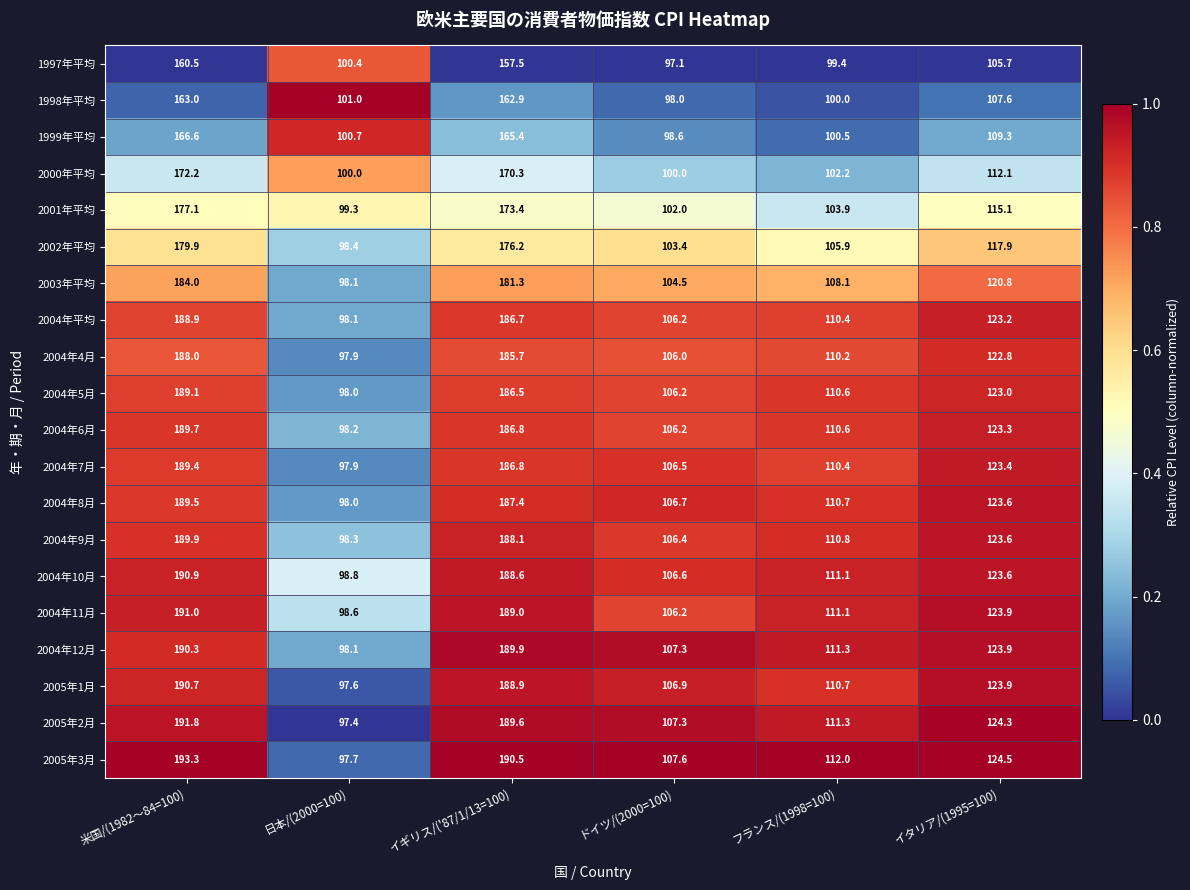

Is it true that 2004年5月 equals 189.1 at 米国/(1982～84=100)?

True